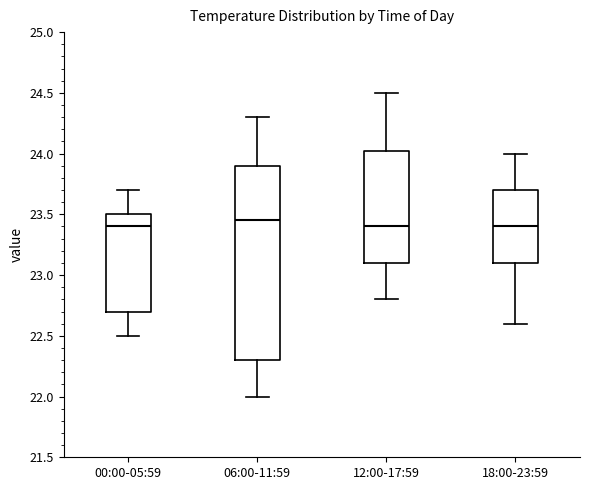

Where does the upper whisker of the box for 06:00-11:59 end on the y-axis? The values are not printed on the chart, so give them approximately, as read against the axis.

24.30